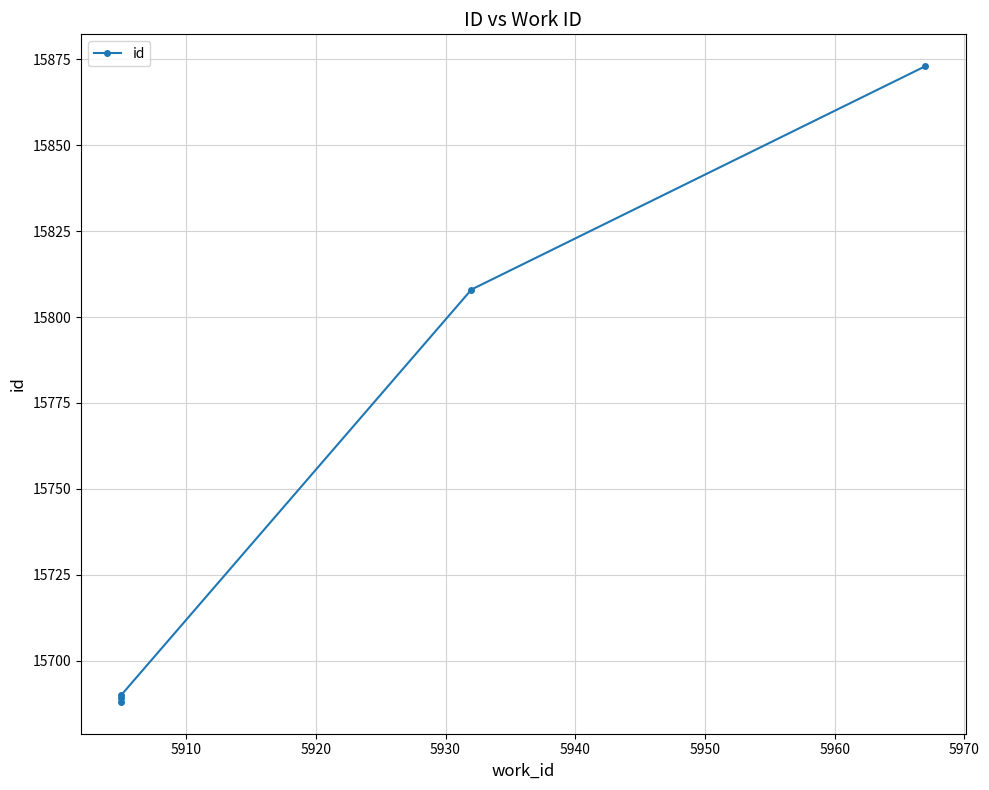

True or false: the data shows 24753 at 5940.

False